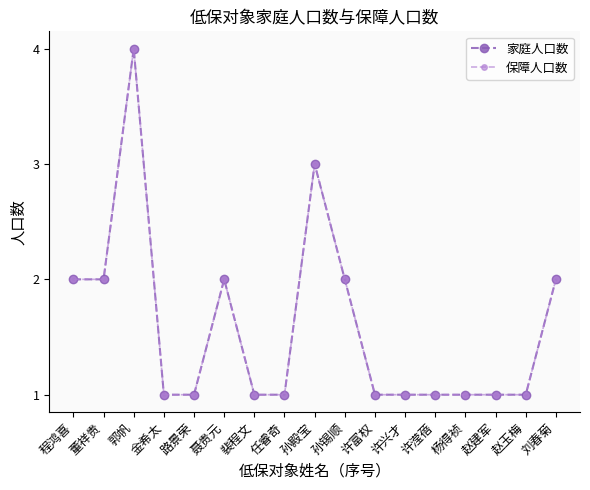

What is the minimum value for 保障人口数?

1